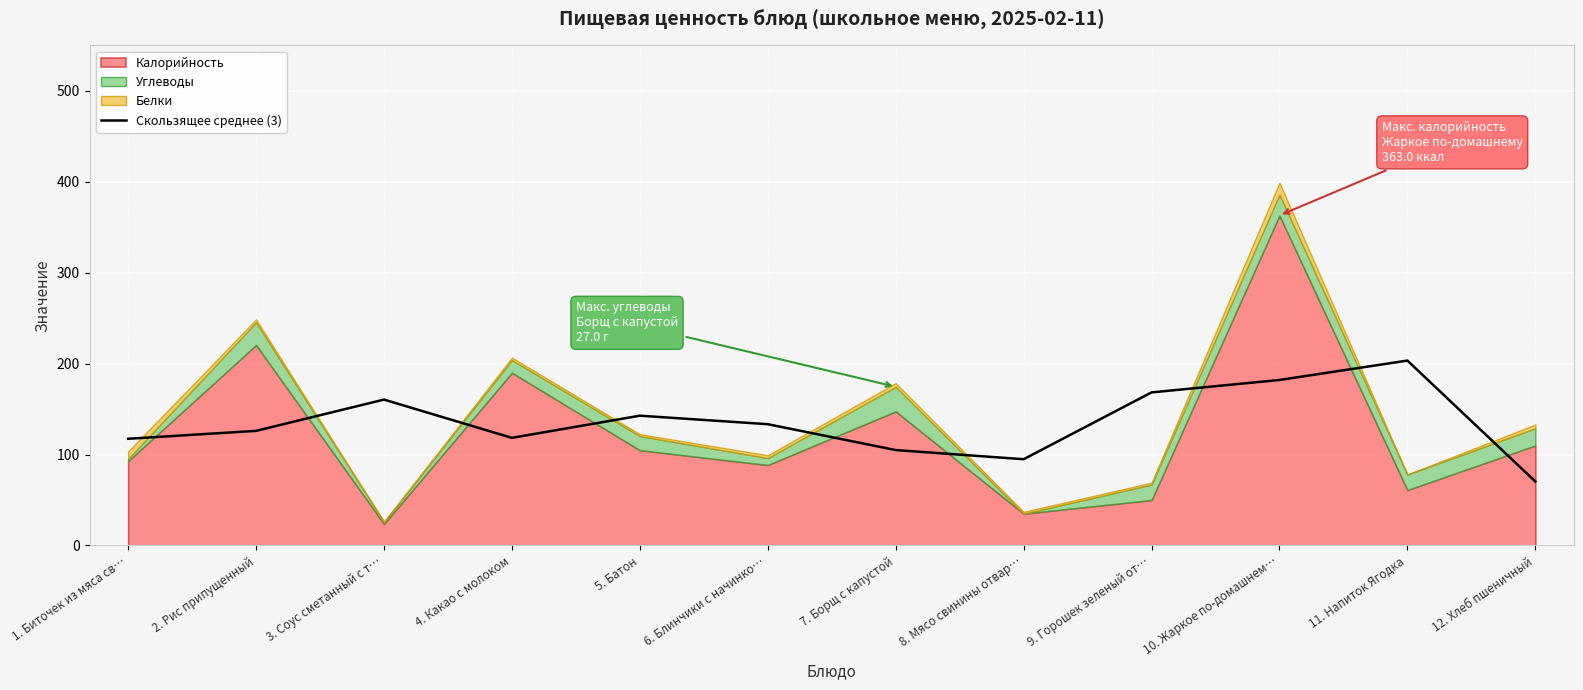

True or false: the data shows 203.3 at 11. Напиток Ягодка.

True